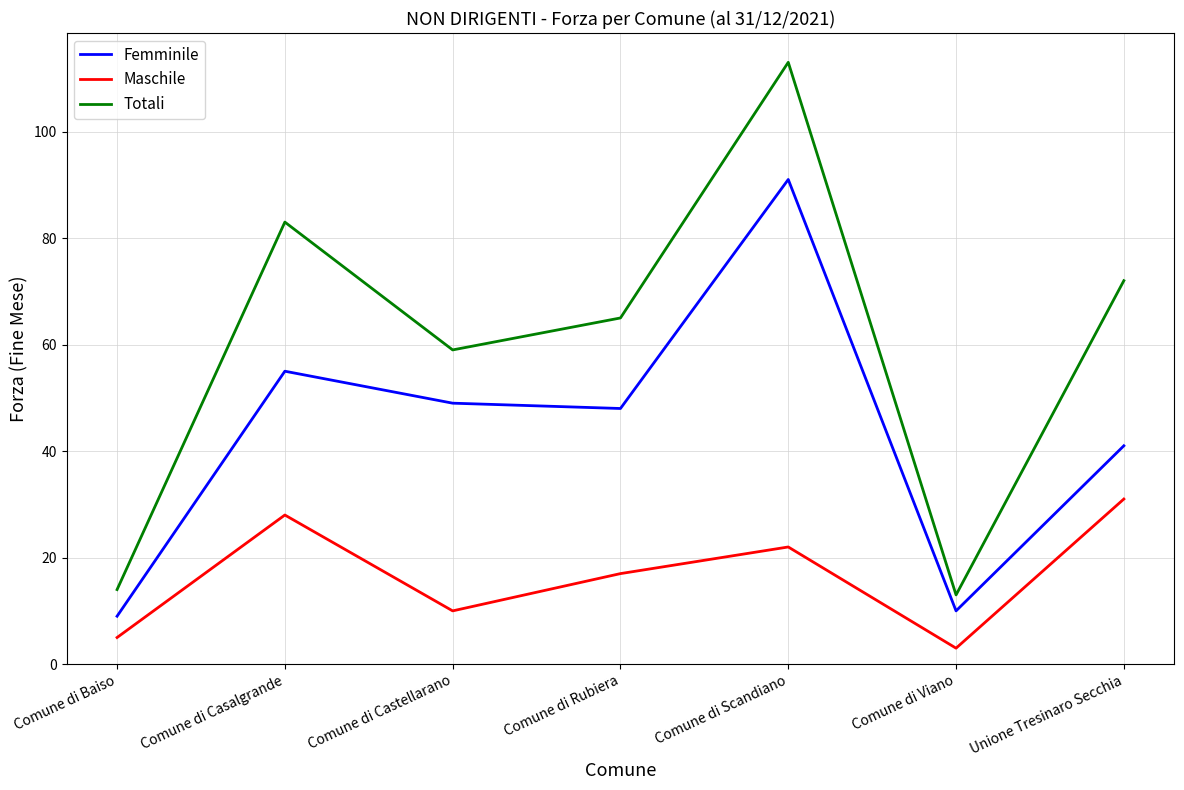

True or false: Femminile and Totali intersect in this chart.

False